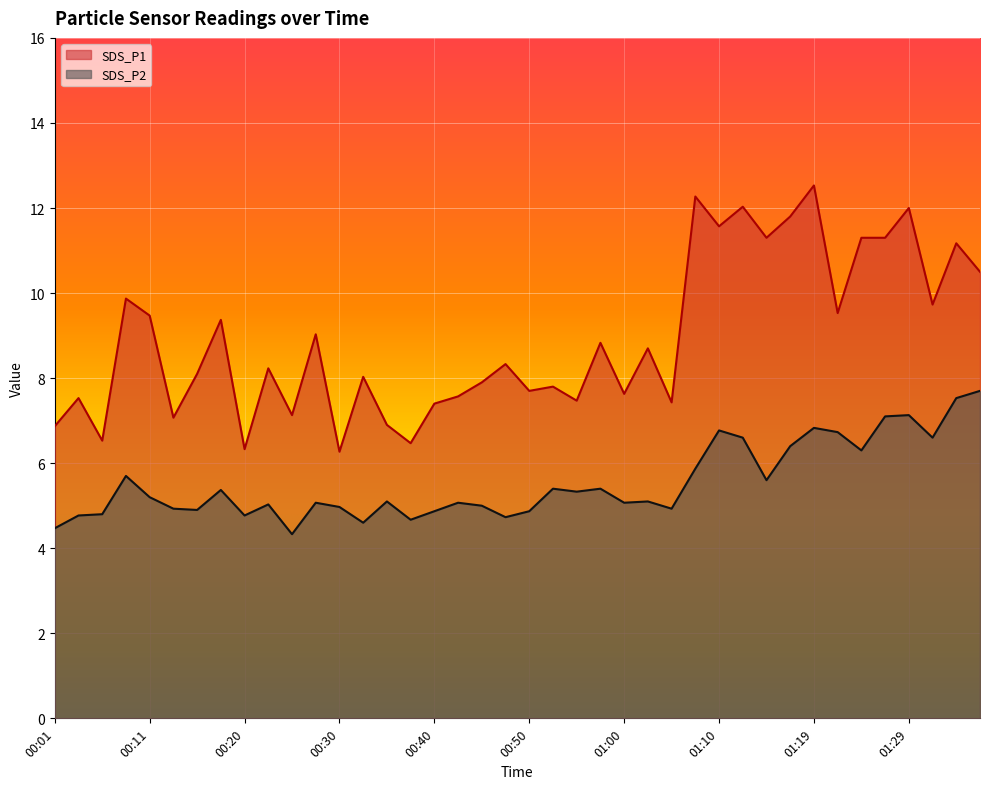

Reading left to right, extract all data points from this chart.

SDS_P1: 00:01=6.9	00:03=7.5	00:06=6.5	00:08=9.9	00:11=9.5	00:13=7.1	00:16=8.1	00:18=9.4	00:20=6.3	00:23=8.2	00:25=7.1	00:28=9.0	00:30=6.3	00:33=8.0	00:35=6.9	00:38=6.5	00:40=7.4	00:42=7.6	00:45=7.9	00:47=8.3	00:50=7.7	00:52=7.8	00:55=7.5	00:57=8.8	01:00=7.6	01:02=8.7	01:05=7.4	01:07=12.3	01:10=11.6	01:12=12.0	01:14=11.3	01:17=11.8	01:19=12.5	01:22=9.5	01:24=11.3	01:27=11.3	01:29=12.0	01:32=9.7	01:34=11.2	01:36=10.5
SDS_P2: 00:01=4.5	00:03=4.8	00:06=4.8	00:08=5.7	00:11=5.2	00:13=4.9	00:16=4.9	00:18=5.4	00:20=4.8	00:23=5.0	00:25=4.3	00:28=5.1	00:30=5.0	00:33=4.6	00:35=5.1	00:38=4.7	00:40=4.9	00:42=5.1	00:45=5.0	00:47=4.7	00:50=4.9	00:52=5.4	00:55=5.3	00:57=5.4	01:00=5.1	01:02=5.1	01:05=4.9	01:07=5.9	01:10=6.8	01:12=6.6	01:14=5.6	01:17=6.4	01:19=6.8	01:22=6.7	01:24=6.3	01:27=7.1	01:29=7.1	01:32=6.6	01:34=7.5	01:36=7.7